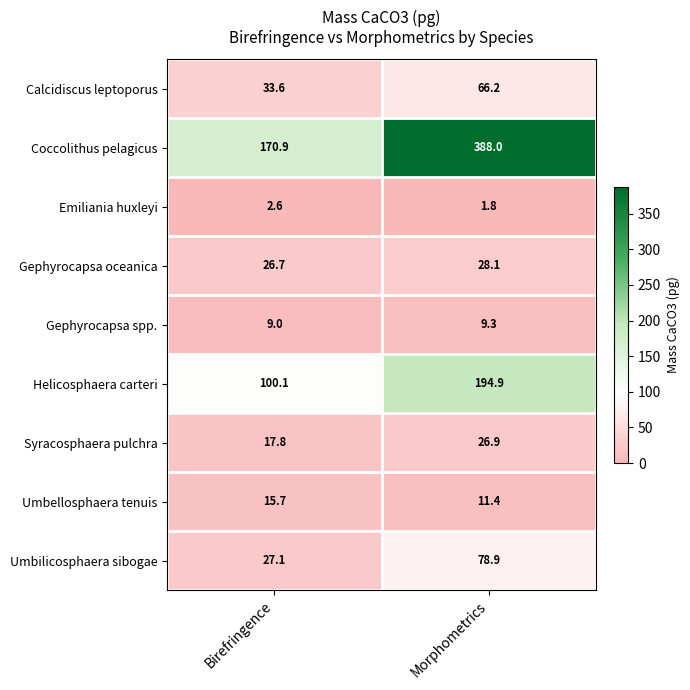

Reading right to left, list all the values displayed in this chart.

Calcidiscus leptoporus: 66.2	33.6
Coccolithus pelagicus: 388.0	170.9
Emiliania huxleyi: 1.8	2.6
Gephyrocapsa oceanica: 28.1	26.7
Gephyrocapsa spp.: 9.3	9.0
Helicosphaera carteri: 194.9	100.1
Syracosphaera pulchra: 26.9	17.8
Umbellosphaera tenuis: 11.4	15.7
Umbilicosphaera sibogae: 78.9	27.1